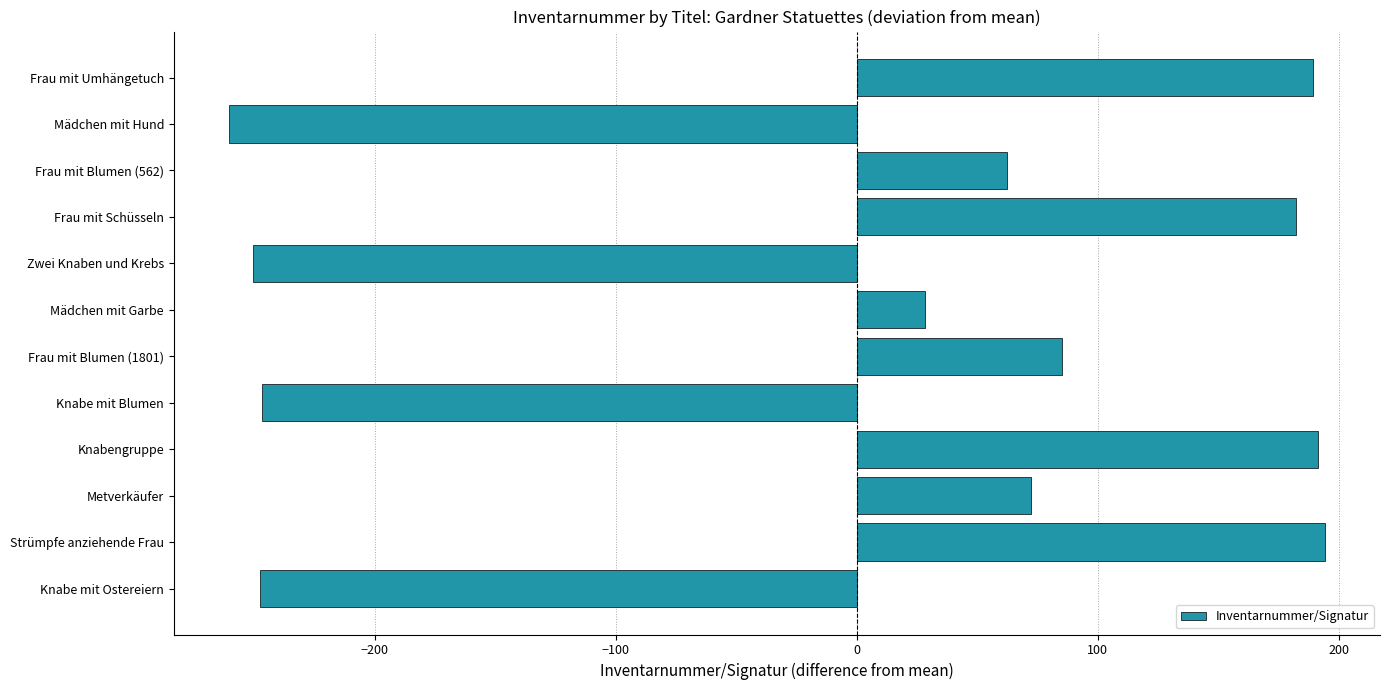

What is the ratio of the value at Knabengruppe to the value at Frau mit Blumen (1801)?

2.2